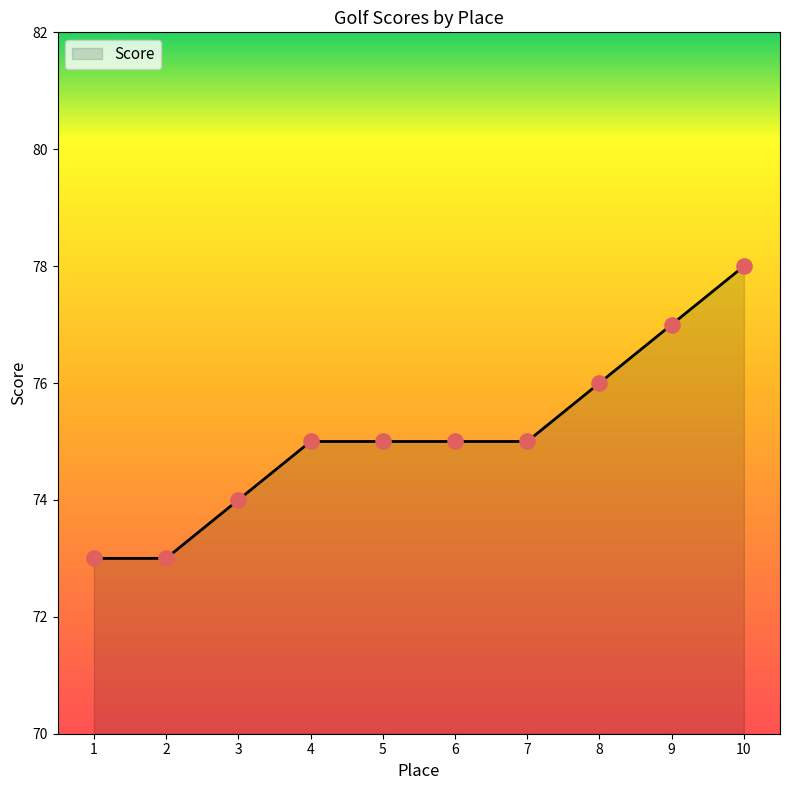

Approximately how many times larger is the value at 7 compared to 10?

1.0